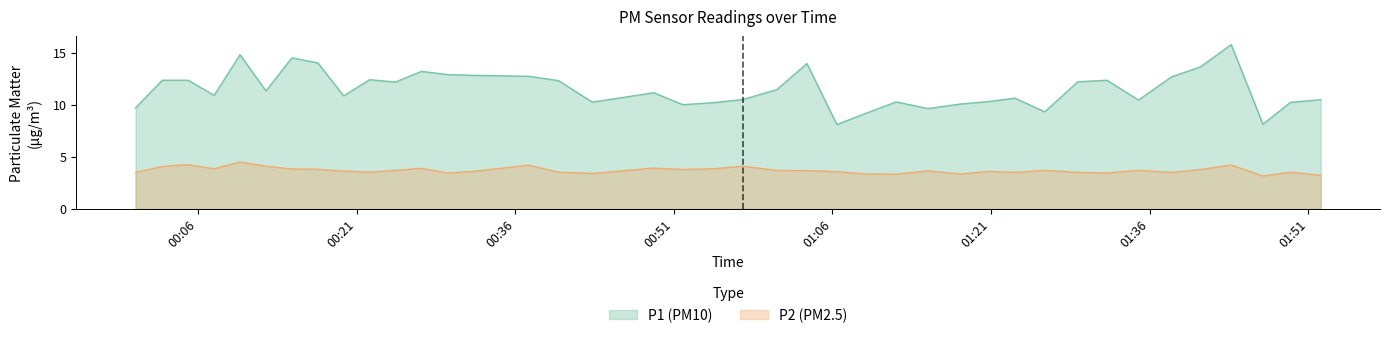

What is the minimum value for P2?

3.1